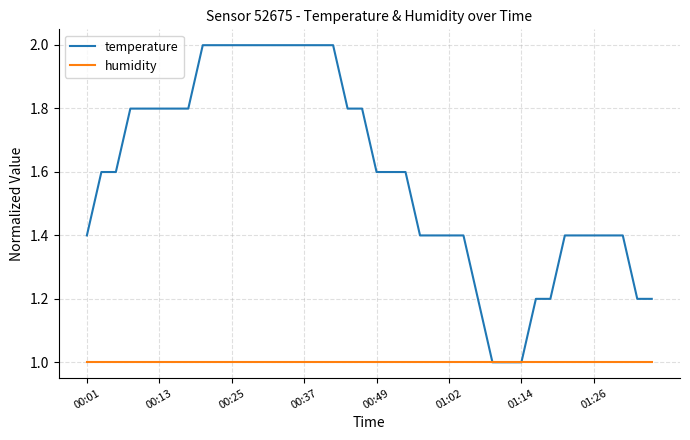

Which series has the largest range (max minus min)?

temperature